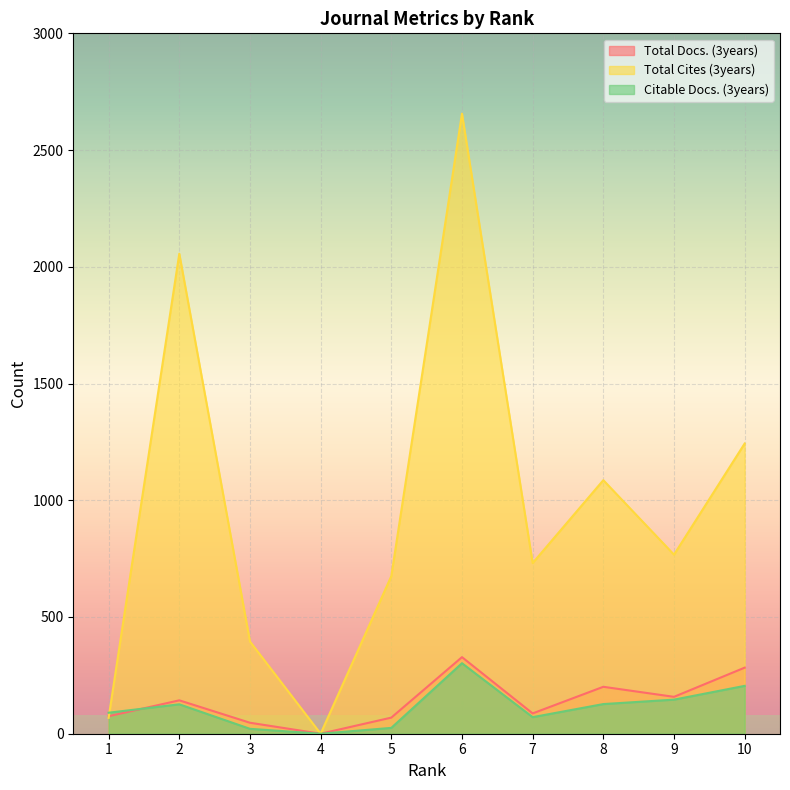

Between which two adjacent categories do Citable Docs. (3years) and Total Cites (3years) first intersect?

1 and 2